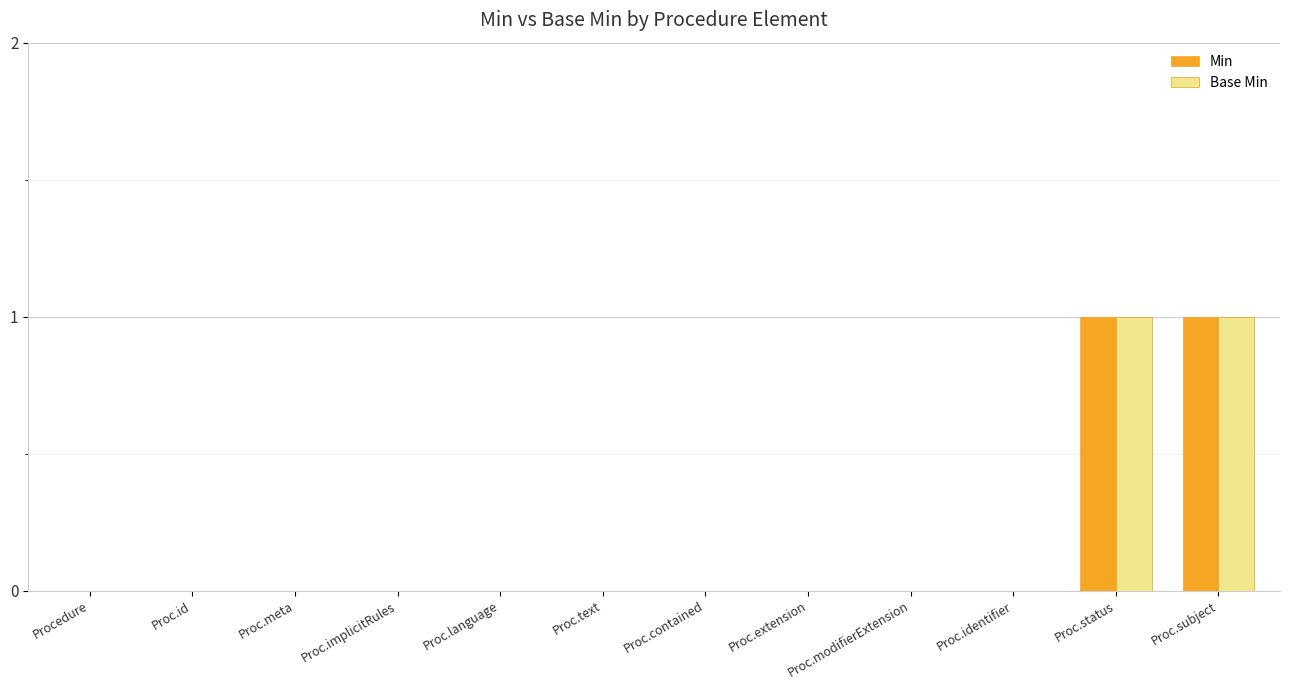

Count the number of data series in this chart.

2